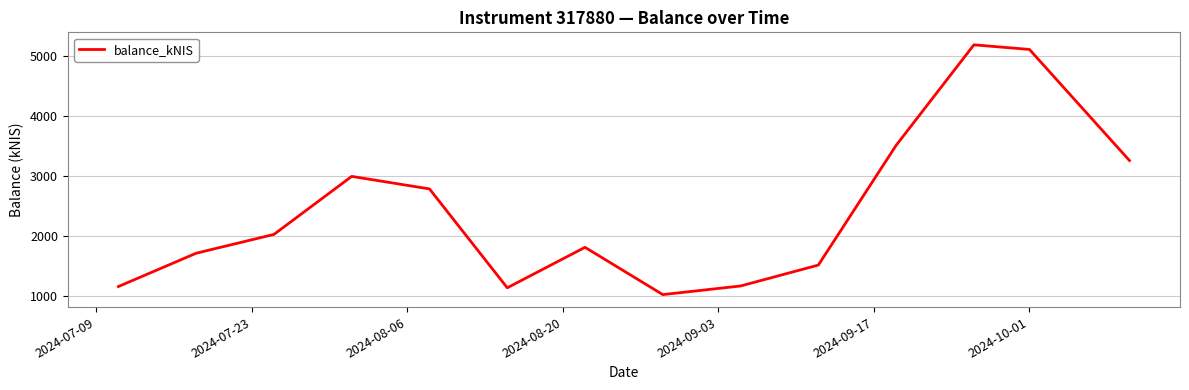

What is the difference between the maximum and minimum values?

4150.9